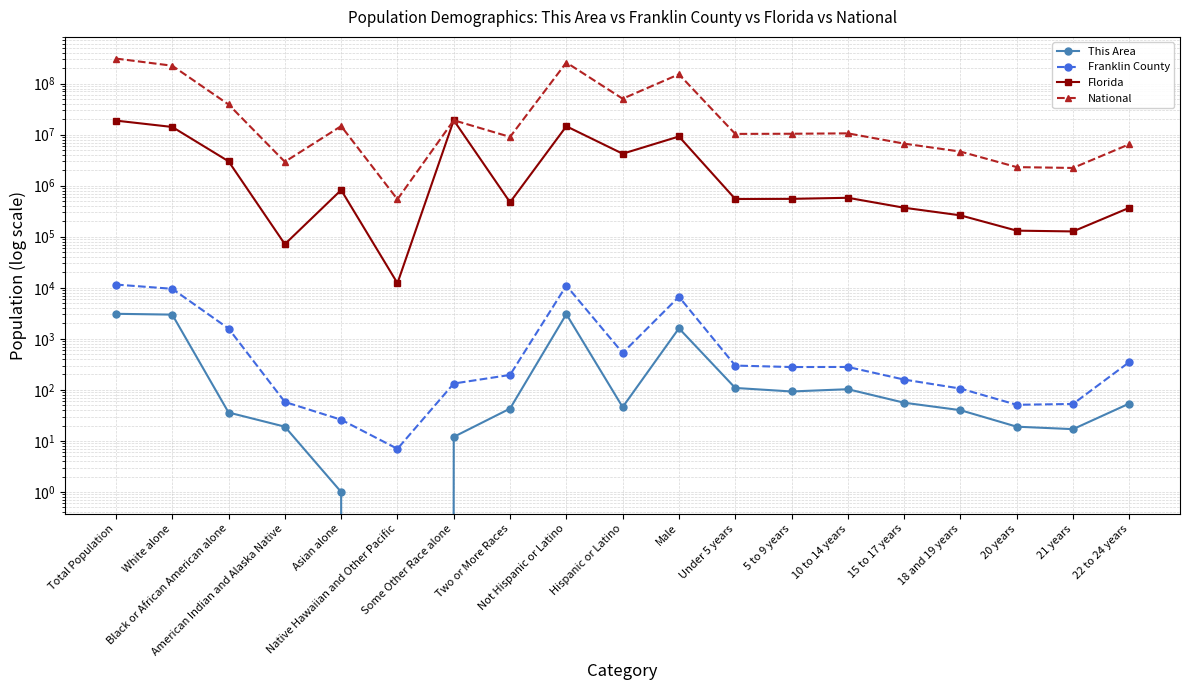

What is the label of the 5th point from the right?

15 to 17 years